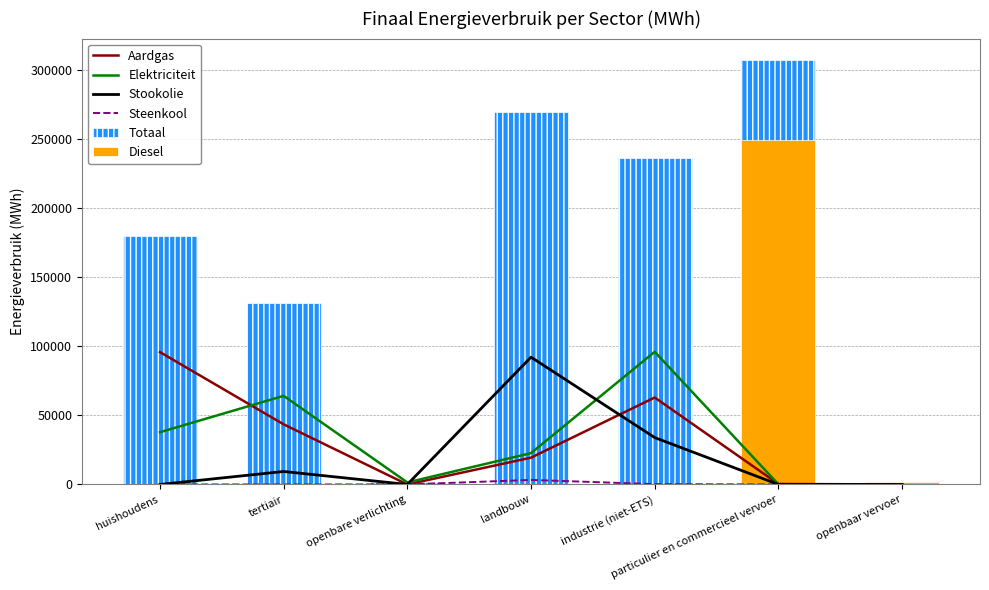

At openbare verlichting, list the series in order from largest to smallest.

Elektriciteit, Totaal, Aardgas, Stookolie, Steenkool, Diesel